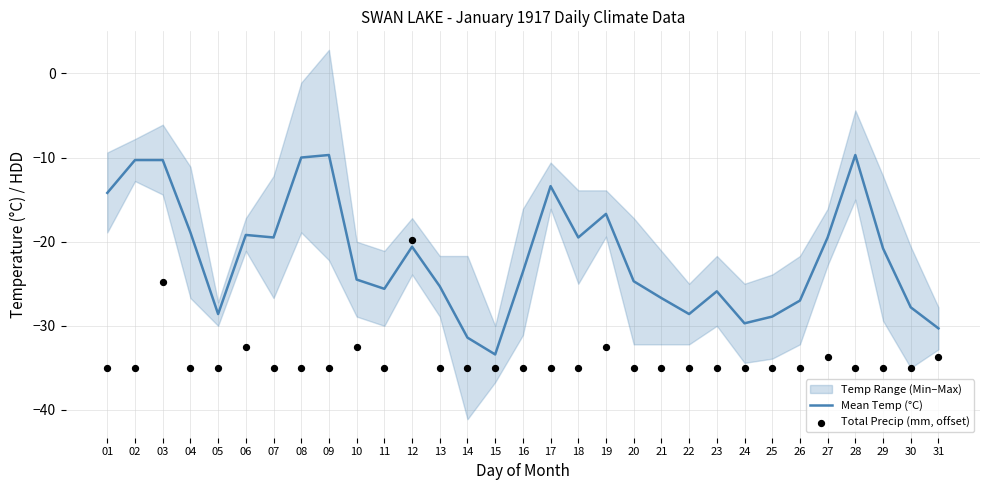

At how many categories does at least one series exceed -18?

8